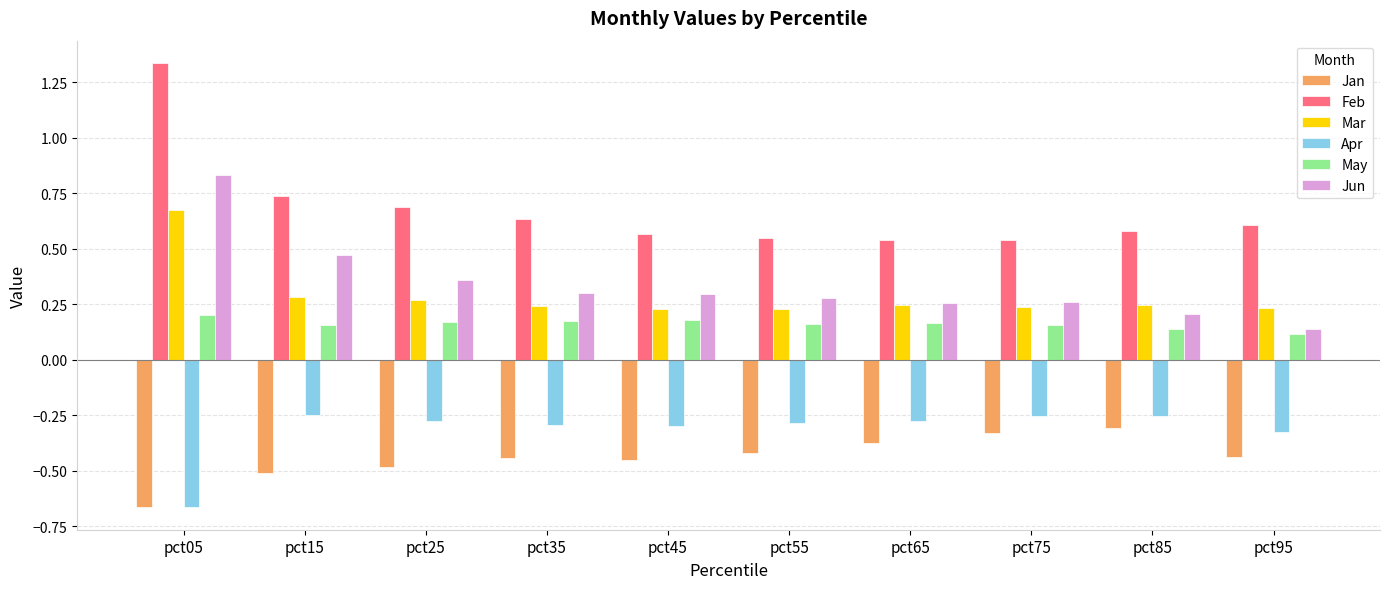

At which label does Jan reach its minimum?

pct05